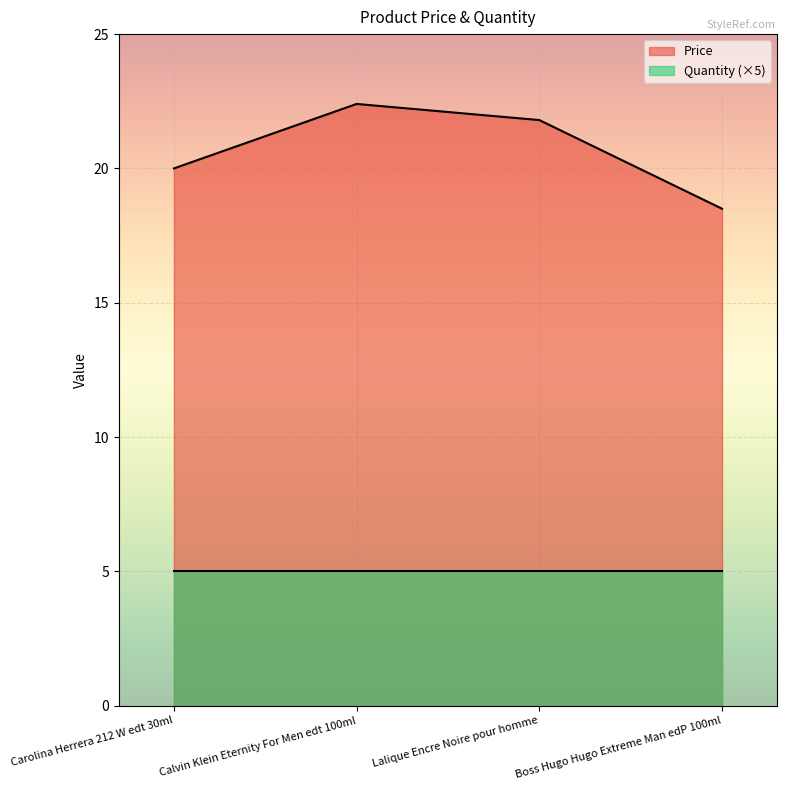

List the labels in order of value, largest first.

Calvin Klein Eternity For Men edt 100ml, Lalique Encre Noire pour homme, Carolina Herrera 212 W edt 30ml, Boss Hugo Hugo Extreme Man edP 100ml